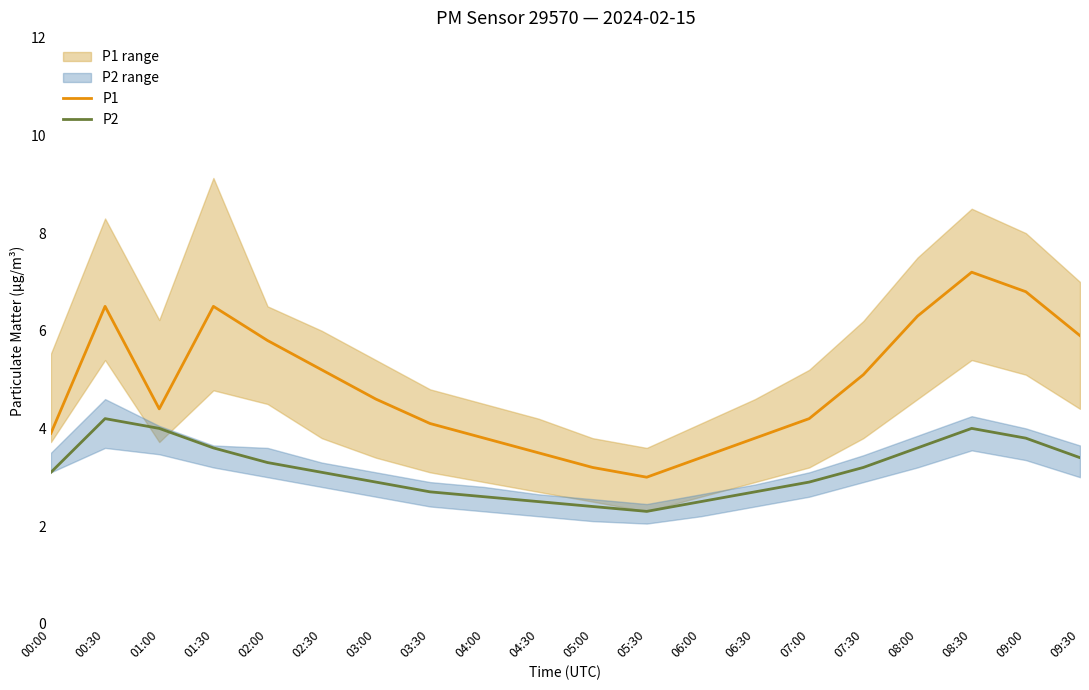

Reading left to right, list all the values displayed in this chart.

P1: 00:00=3.9	00:30=6.5	01:00=4.4	01:30=6.5	02:00=5.8	02:30=5.2	03:00=4.6	03:30=4.1	04:00=3.8	04:30=3.5	05:00=3.2	05:30=3.0	06:00=3.4	06:30=3.8	07:00=4.2	07:30=5.1	08:00=6.3	08:30=7.2	09:00=6.8	09:30=5.9
P2: 00:00=3.1	00:30=4.2	01:00=4.0	01:30=3.6	02:00=3.3	02:30=3.1	03:00=2.9	03:30=2.7	04:00=2.6	04:30=2.5	05:00=2.4	05:30=2.3	06:00=2.5	06:30=2.7	07:00=2.9	07:30=3.2	08:00=3.6	08:30=4.0	09:00=3.8	09:30=3.4